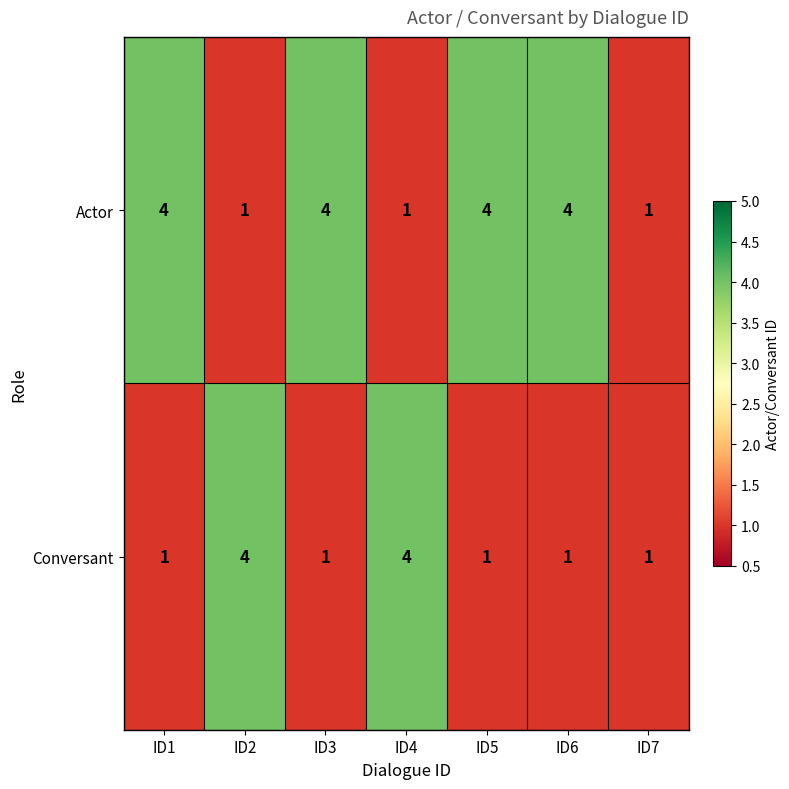

Between ID1 and ID7, which series saw the biggest shift?

Actor